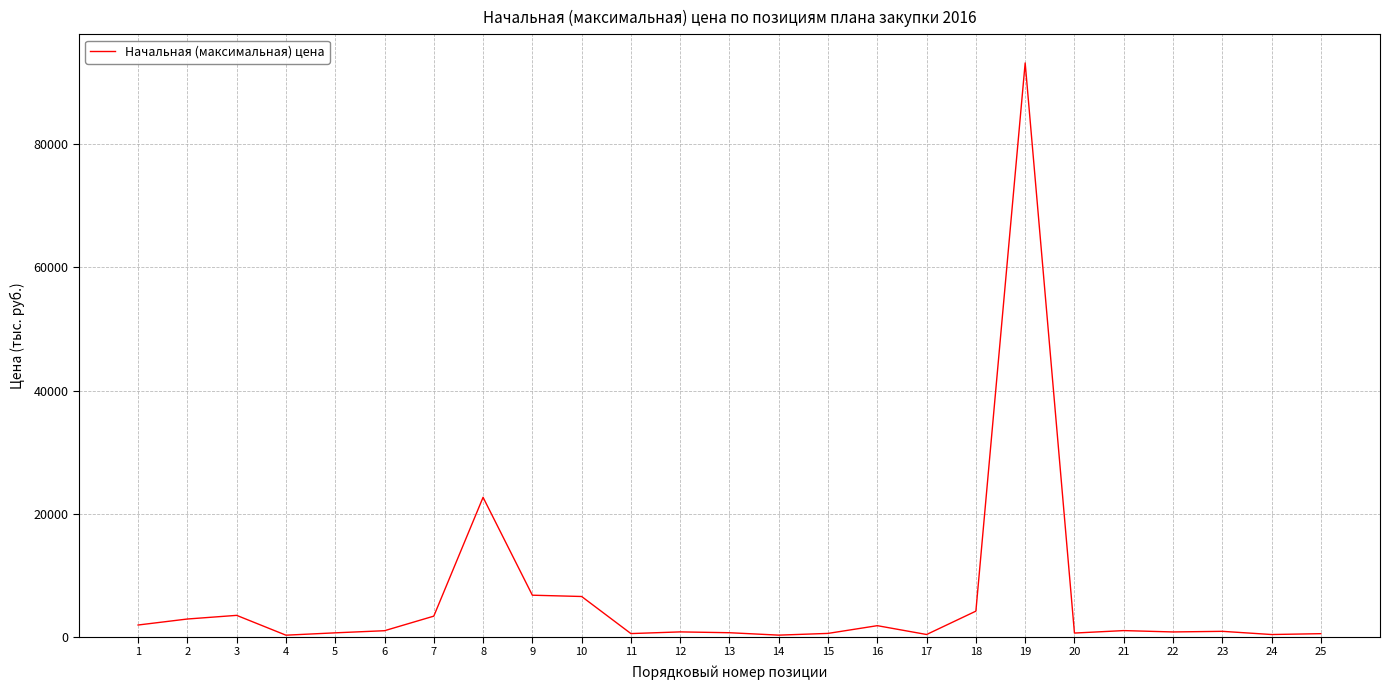

What is the greatest value displayed?

93220